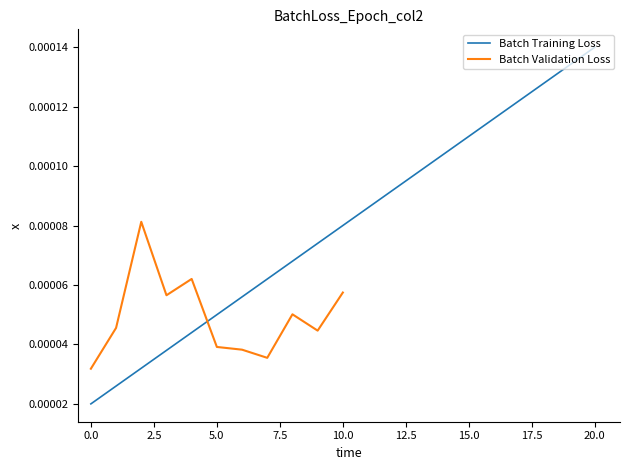

Which has a higher value, 1 or 0?

1